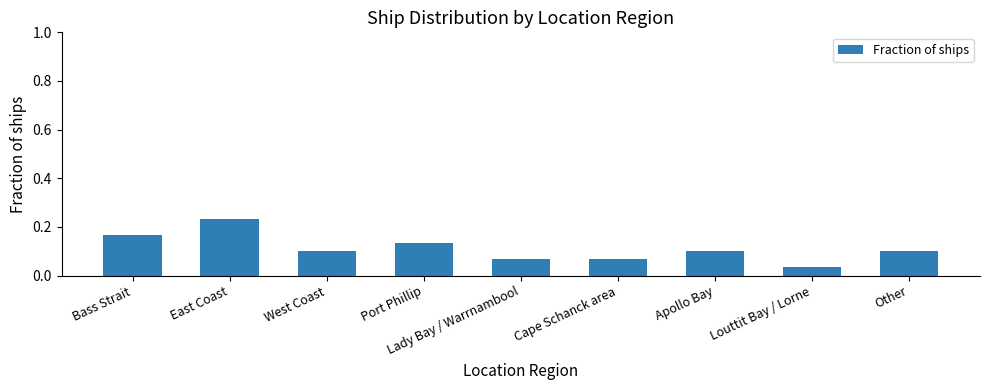

Which has a higher value, East Coast or Bass Strait?

East Coast